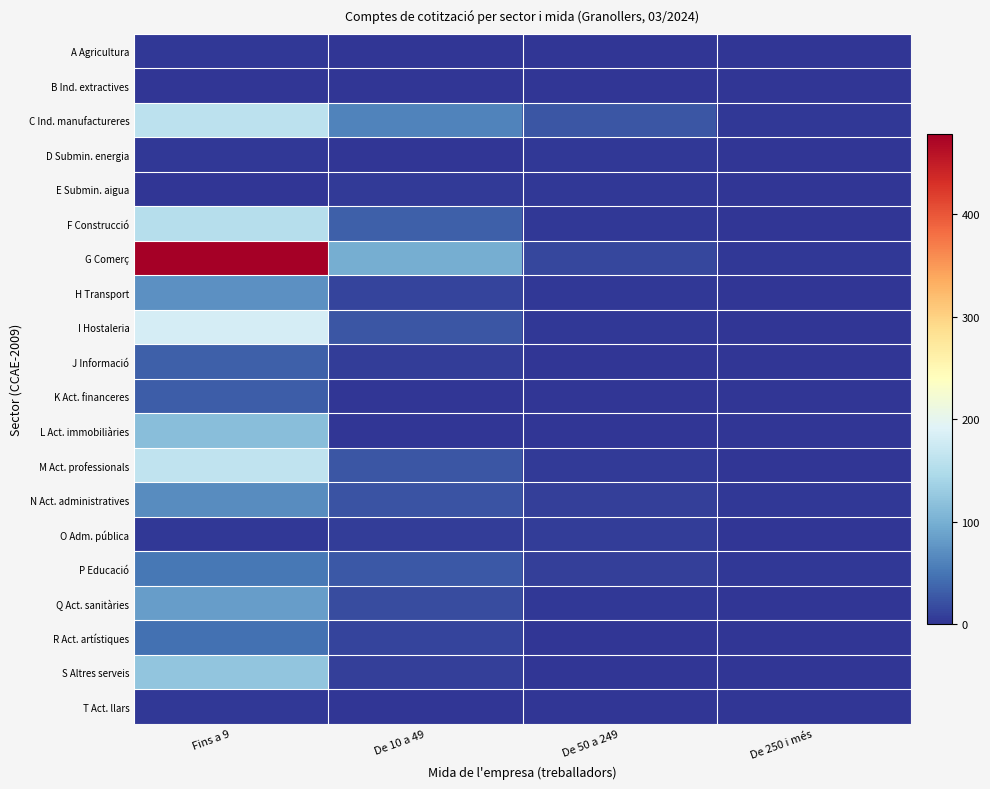

What is the maximum value shown in the chart?

479